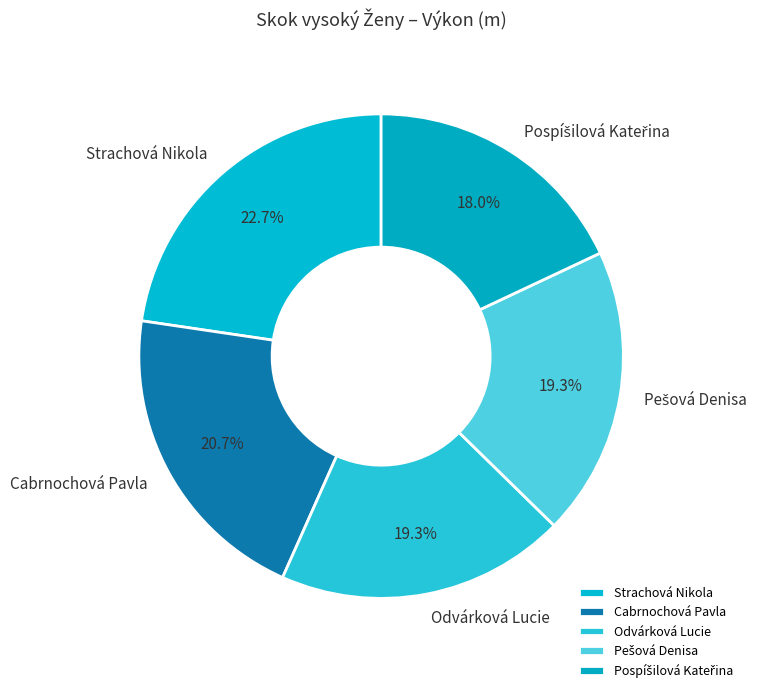

Which slice is the largest?

Strachová Nikola